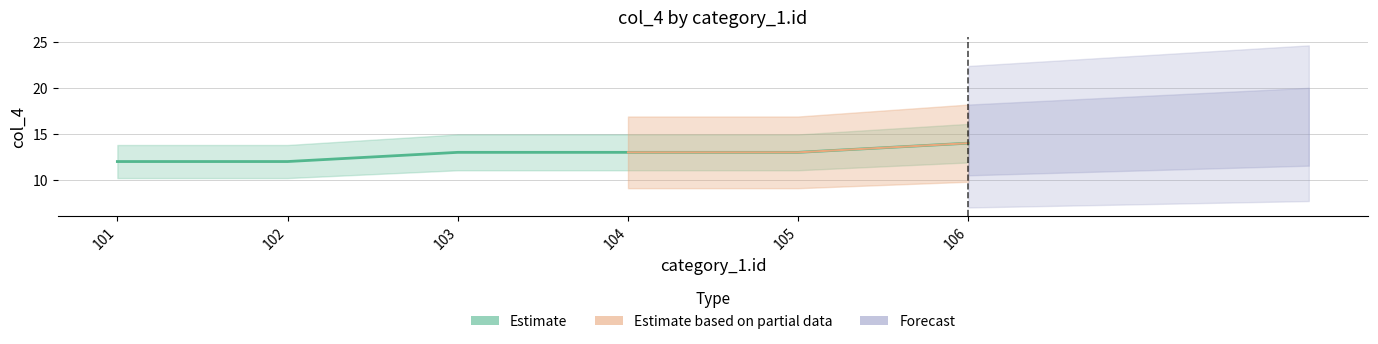

At which label is the value closest to 13?

103